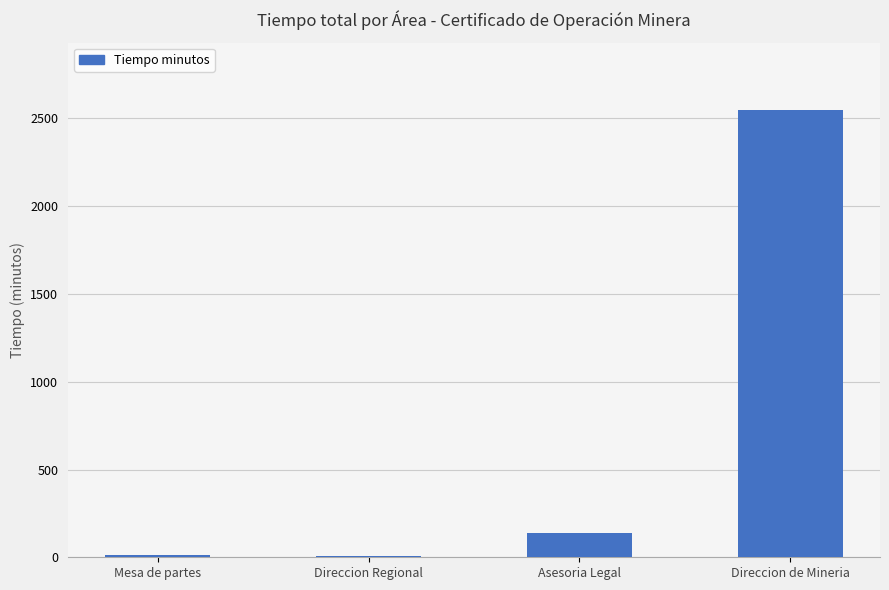

At which label is the value closest to 1277?

Asesoria Legal